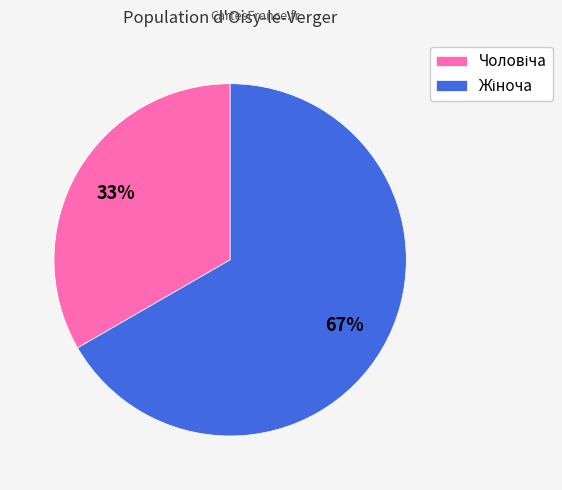

Which slice is the smallest?

Чоловіча